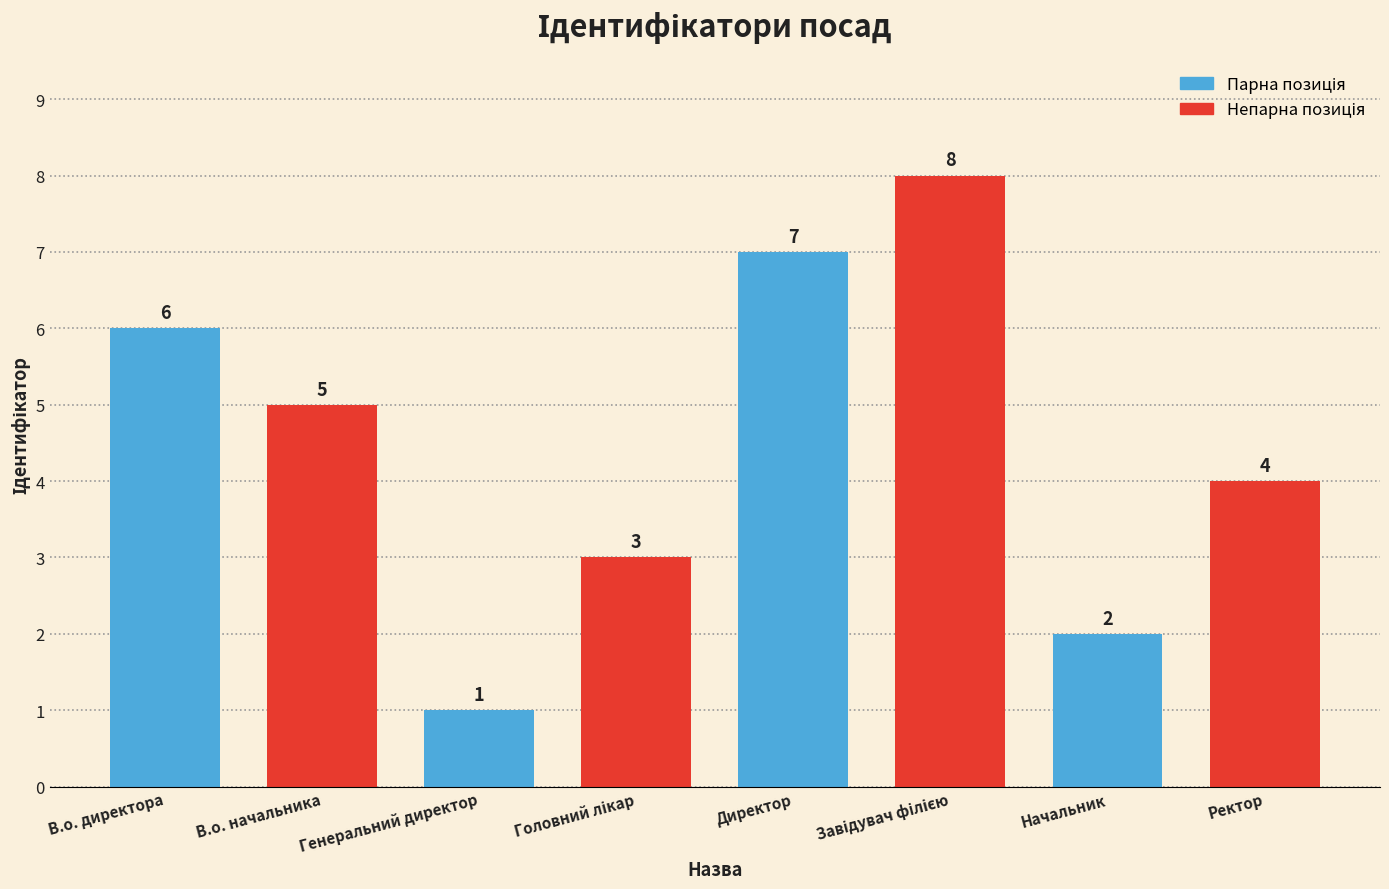

Reading right to left, list all the values displayed in this chart.

4	2	8	7	3	1	5	6